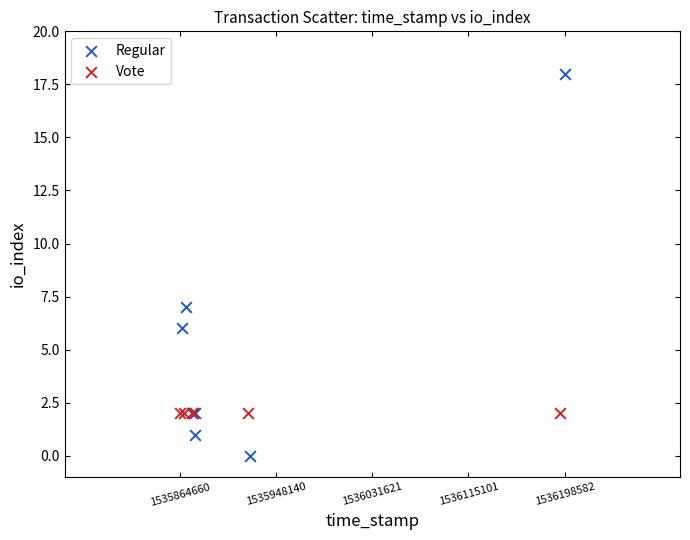

What are all the series names shown in the legend?

Regular, Vote